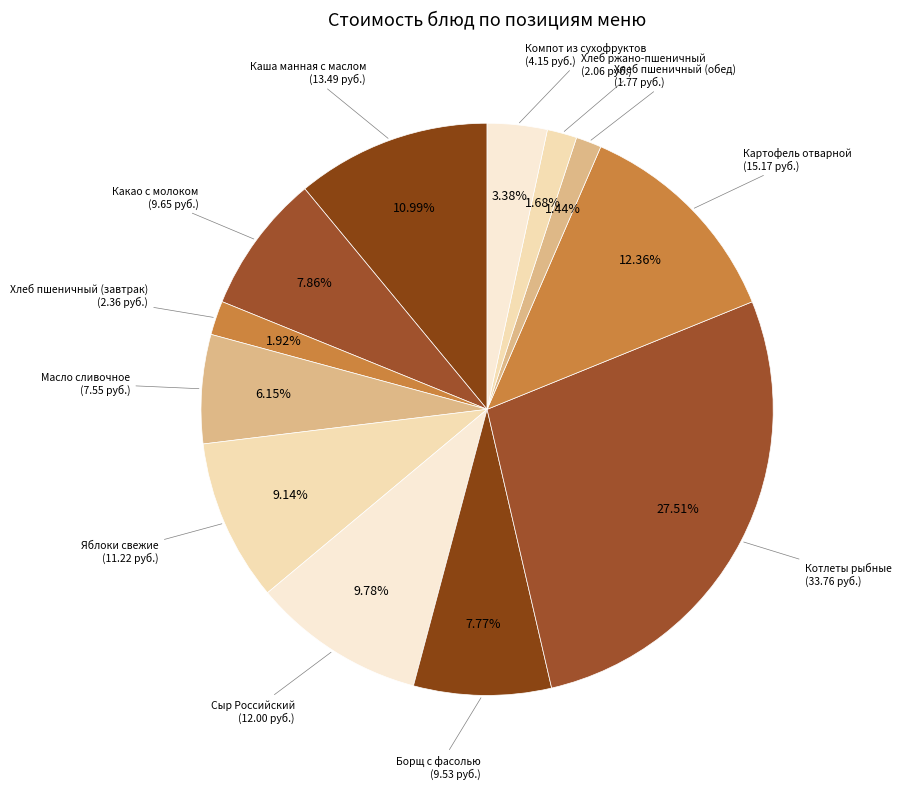

What is the largest slice in the pie chart?

Котлеты рыбные